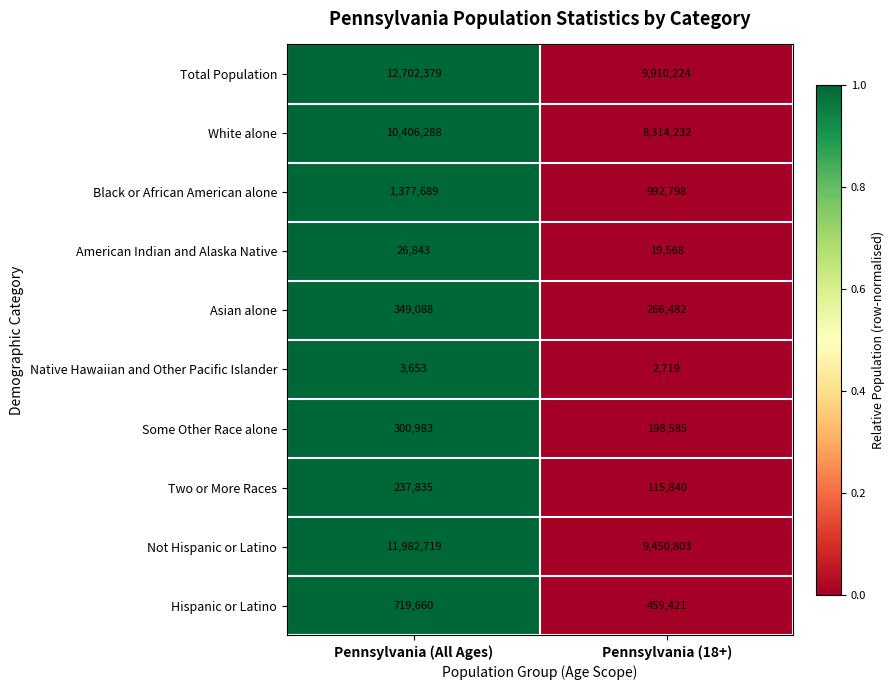

Reading right to left, list all the values displayed in this chart.

Total Population: 9910224	12702379
White alone: 8314232	10406288
Black or African American alone: 992798	1377689
American Indian and Alaska Native: 19568	26843
Asian alone: 266482	349088
Native Hawaiian and Other Pacific Islander: 2719	3653
Some Other Race alone: 198585	300983
Two or More Races: 115840	237835
Not Hispanic or Latino: 9450803	11982719
Hispanic or Latino: 459421	719660